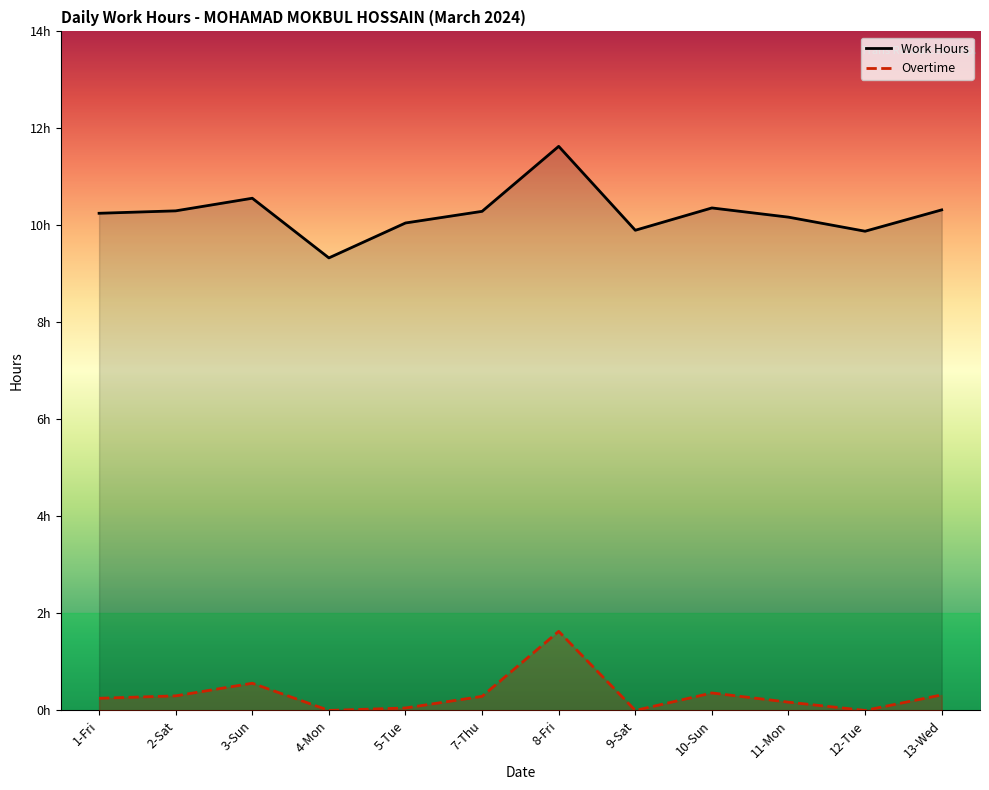

Between 5-Tue and 9-Sat, which series saw the biggest shift?

Work Hours